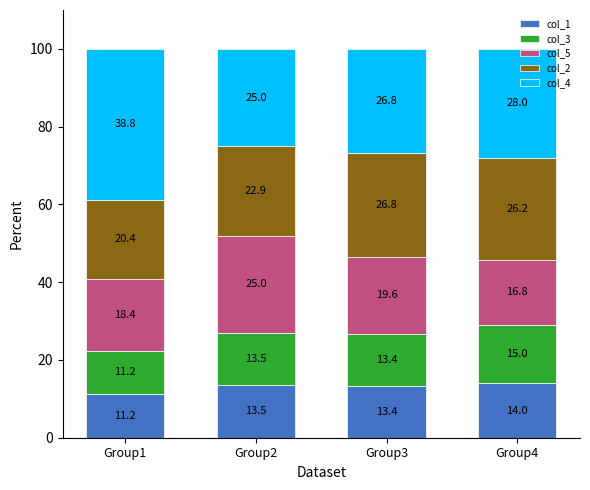

Are the bars grouped side by side (vs. stacked)?

No